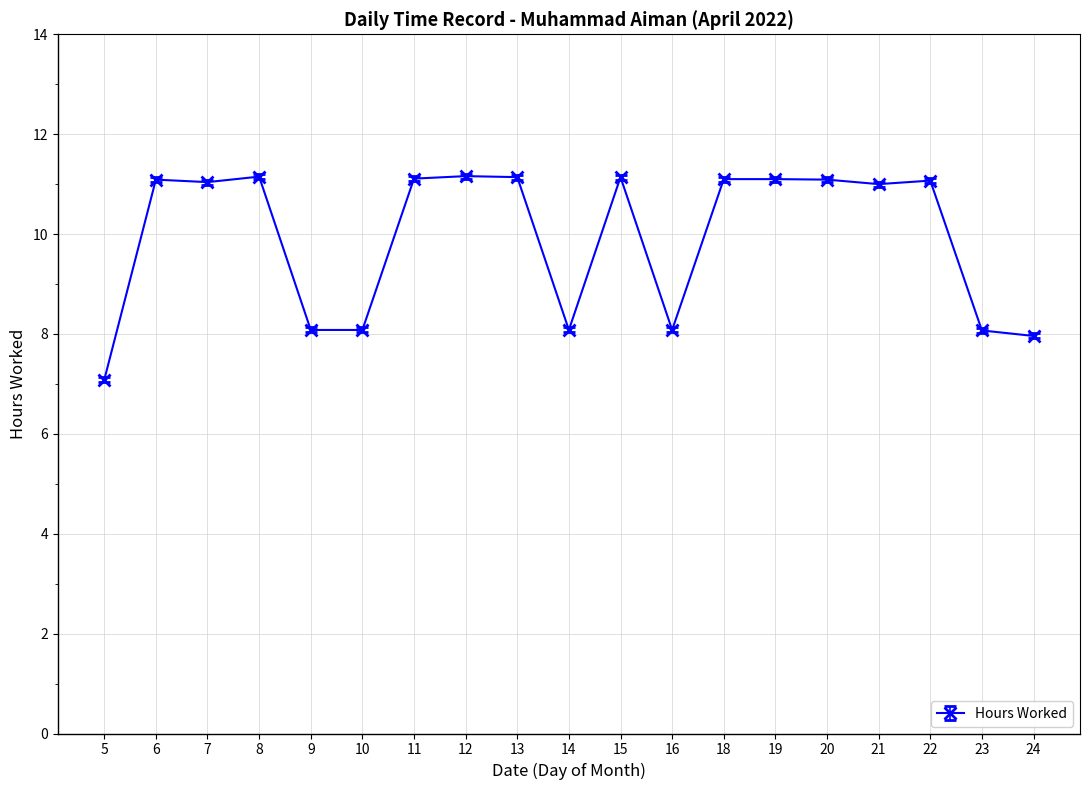

What is the value of the 19th point from the left?

8.0